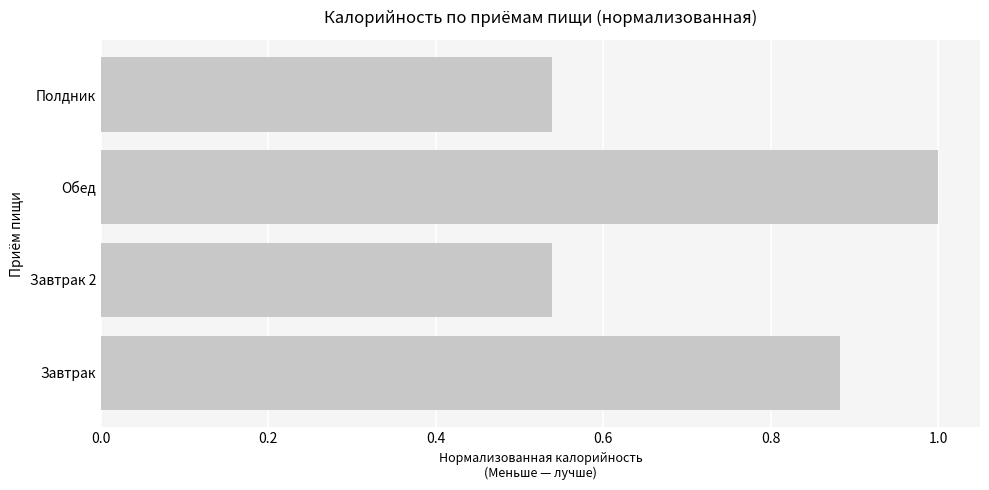

Read the value at Обед.

1.0